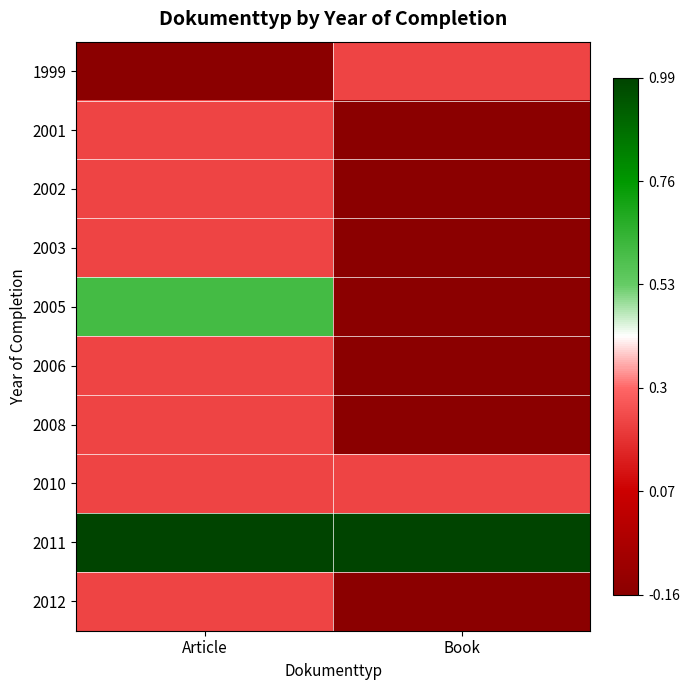

At how many categories does at least one series exceed 0?

2